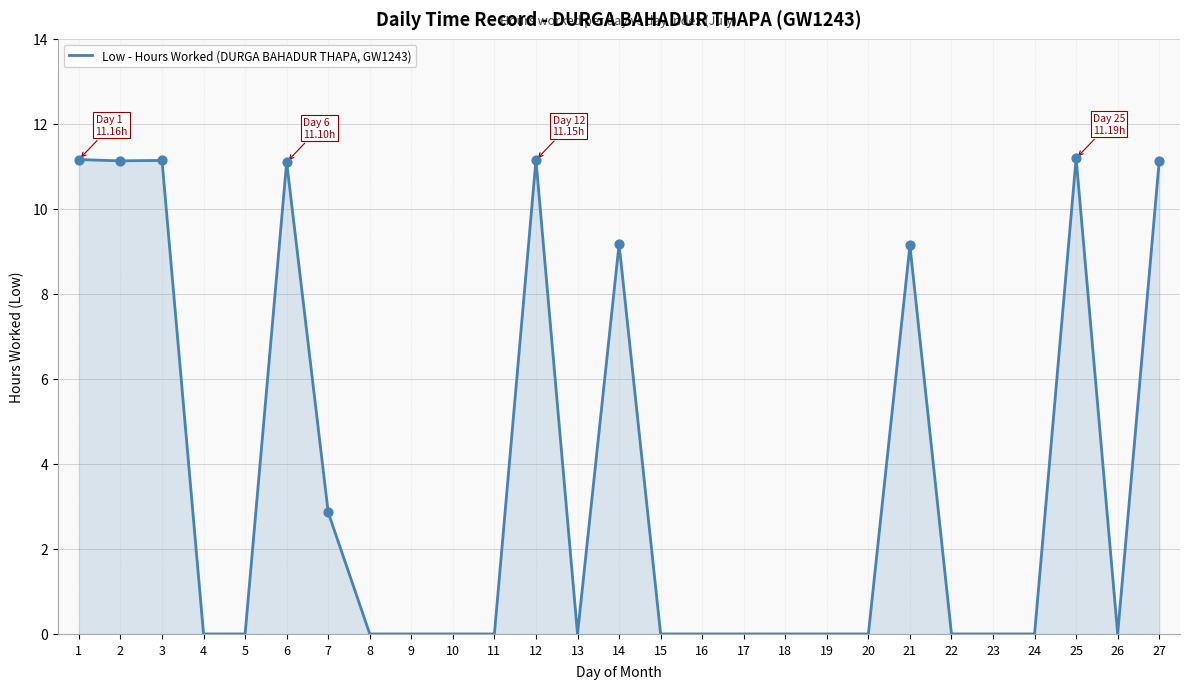

What is the change in value from 16 to 25?

+11.2